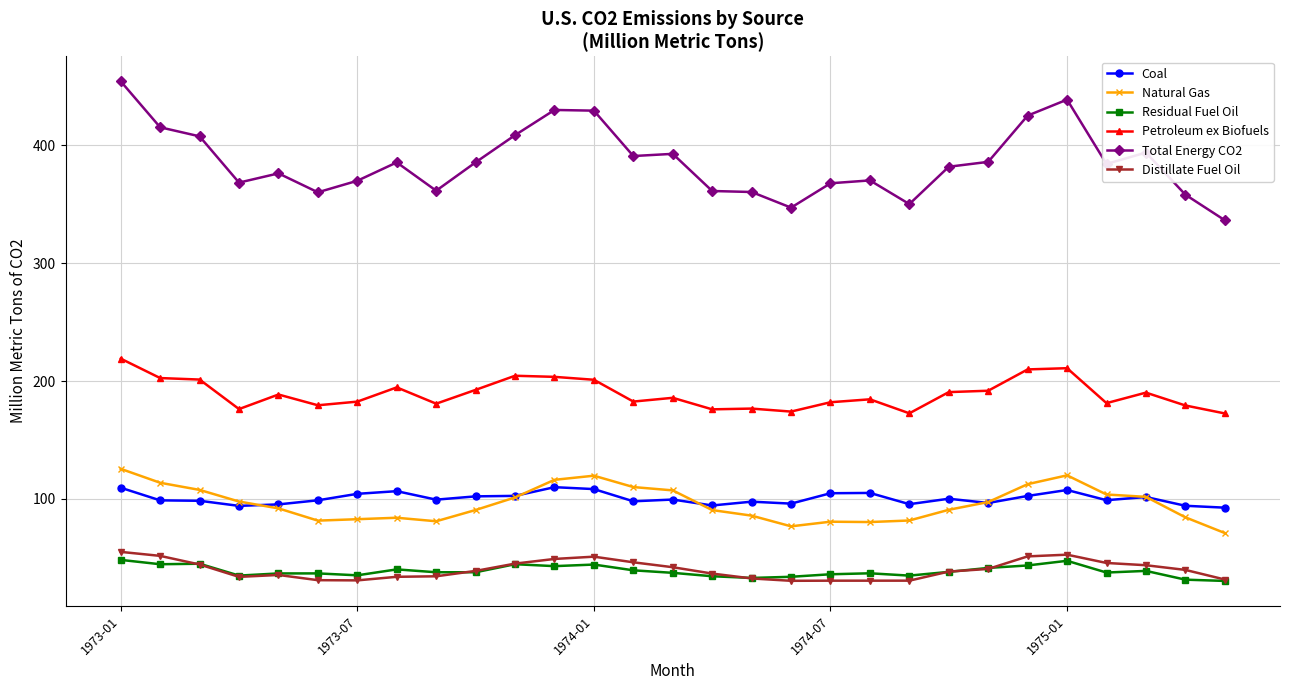

True or false: Residual Fuel Oil has more than 2 points higher than both neighbors.

True